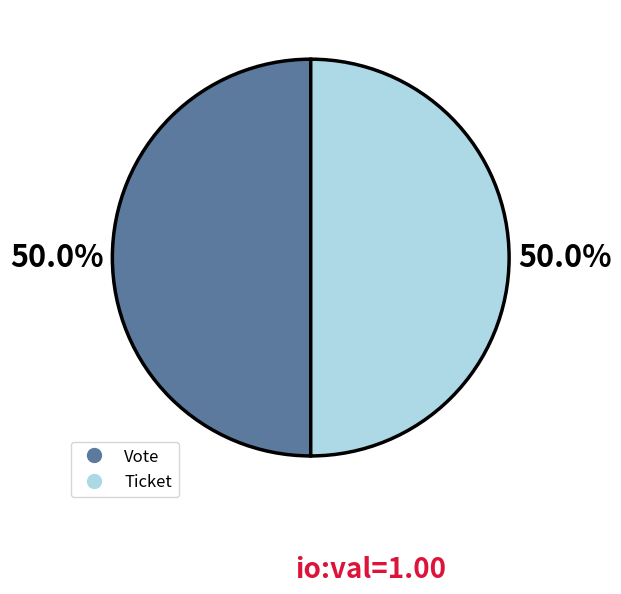

Count the number of slices in the pie.

2